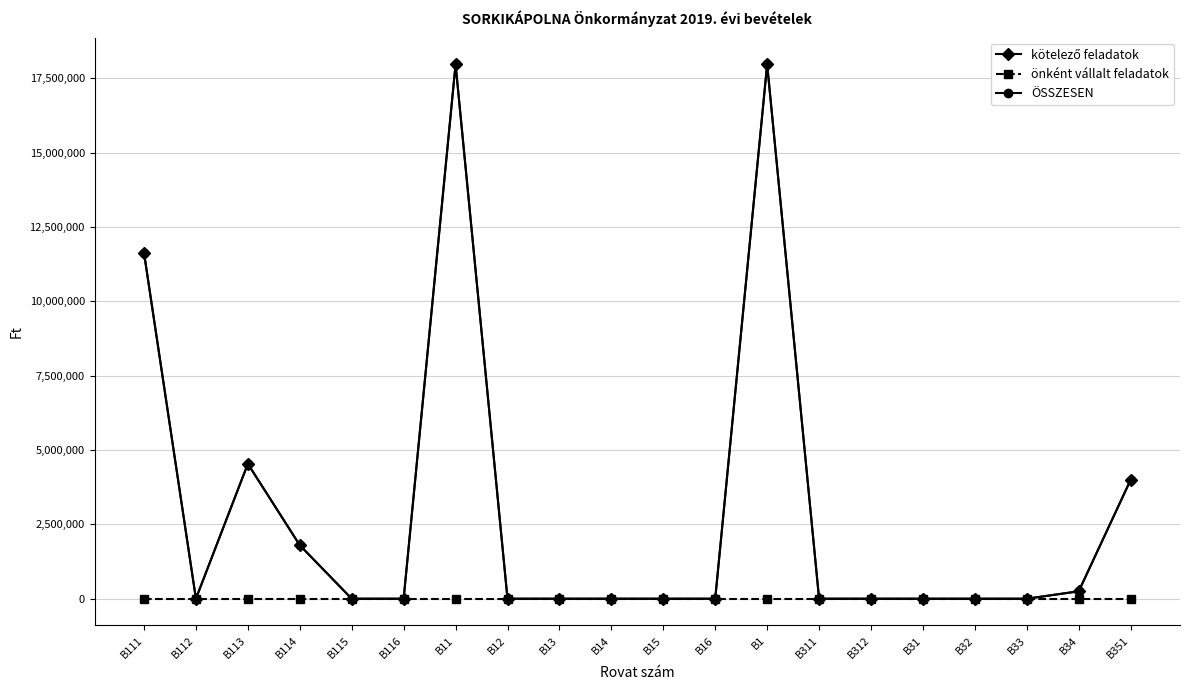

List the series in order of their peak value, highest first.

kötelező feladatok, ÖSSZESEN, önként vállalt feladatok